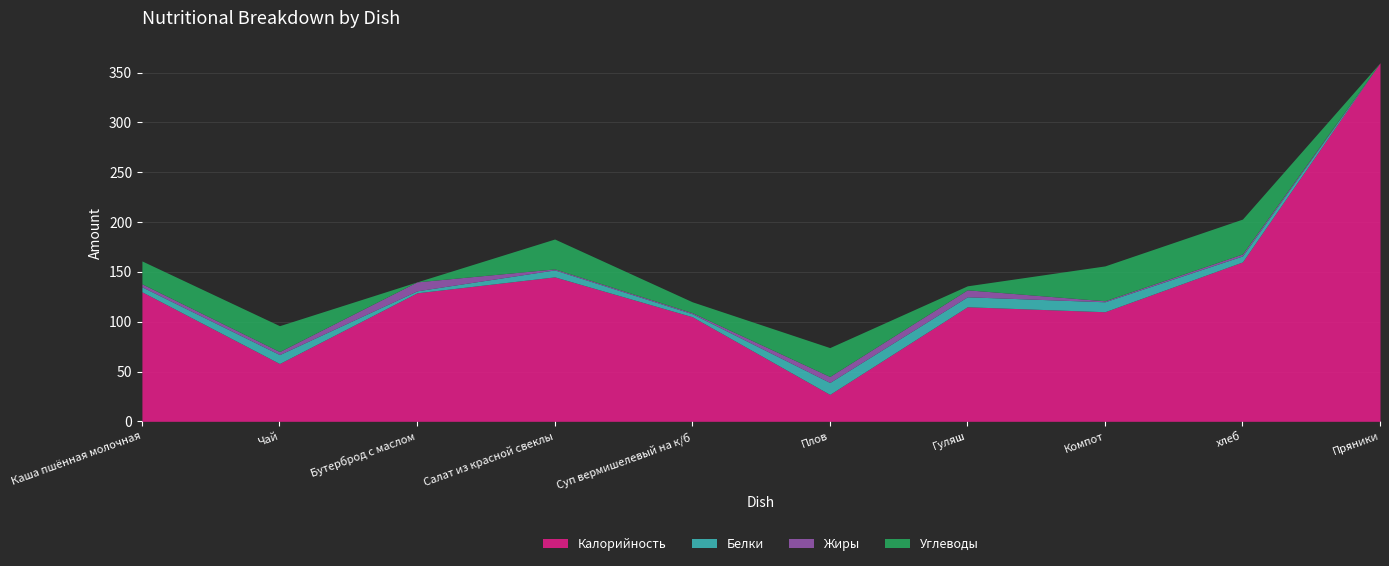

Is it true that Калорийность equals 12 at Чай?

False